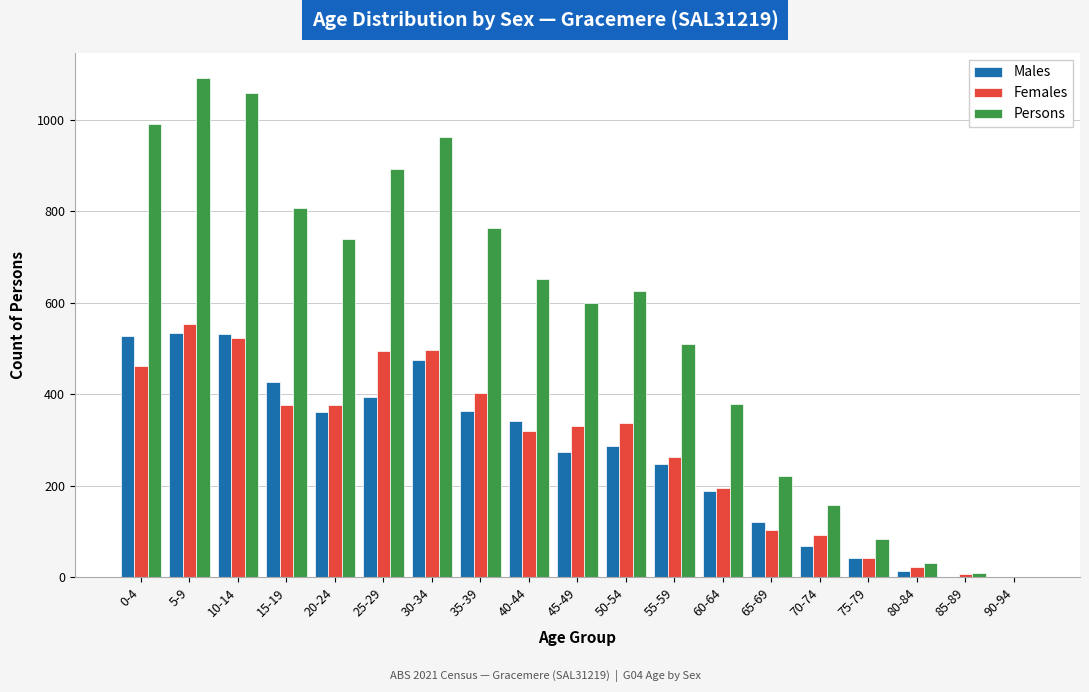

How many distinct data groups are displayed?

3